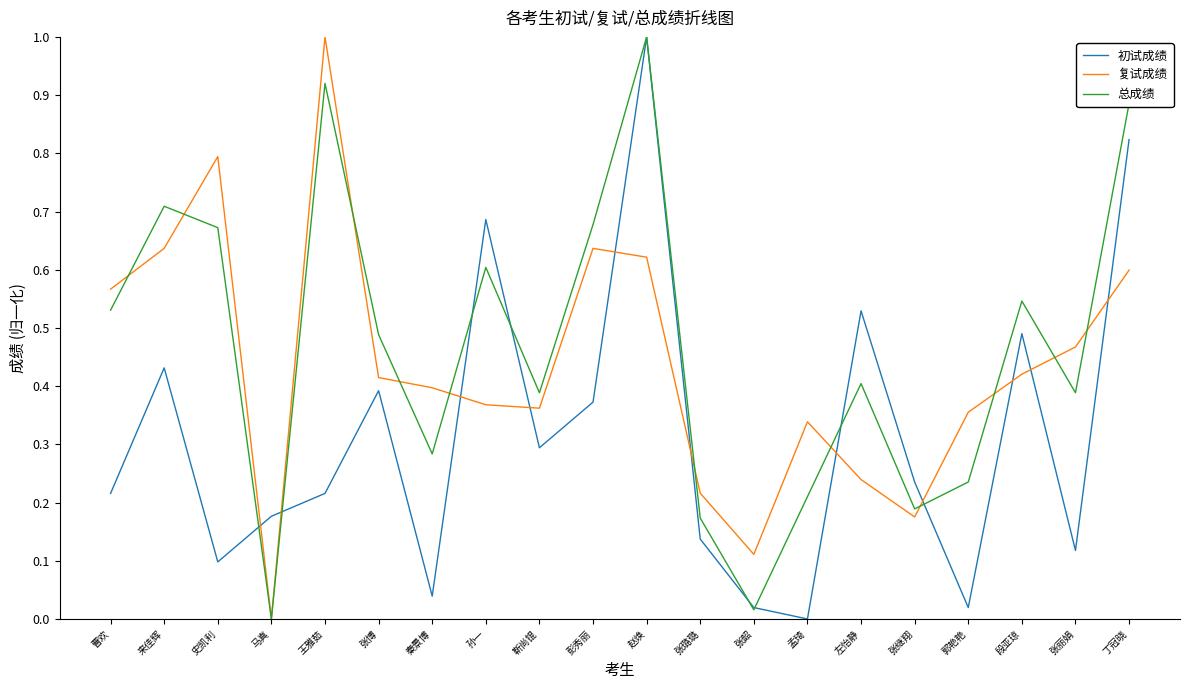

What position from the right is 曹欢?

20